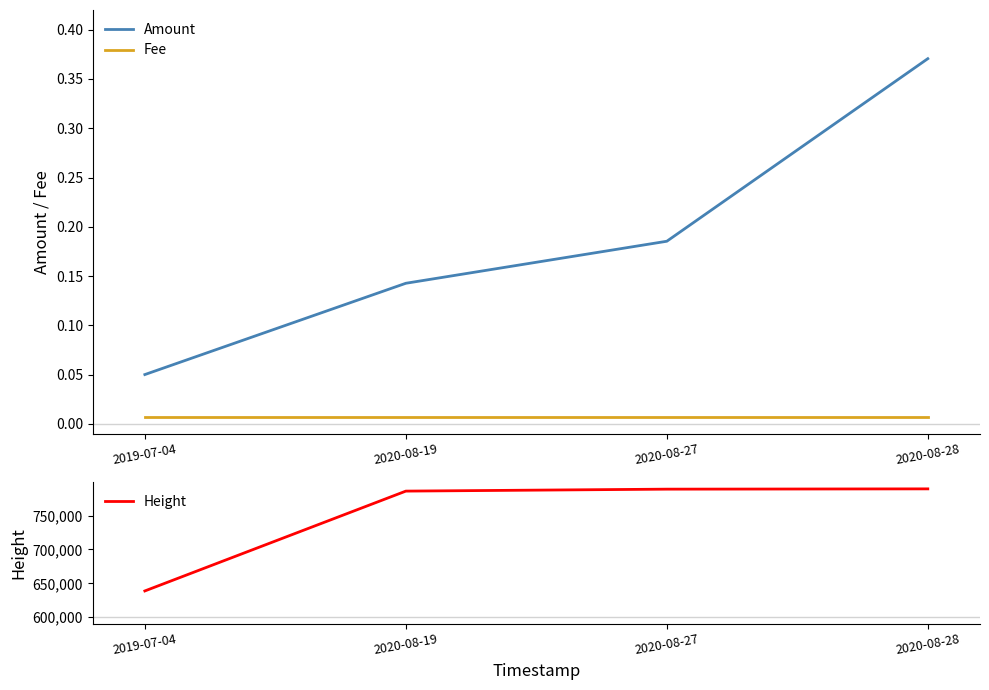

At how many categories does at least one series exceed 194789?

4